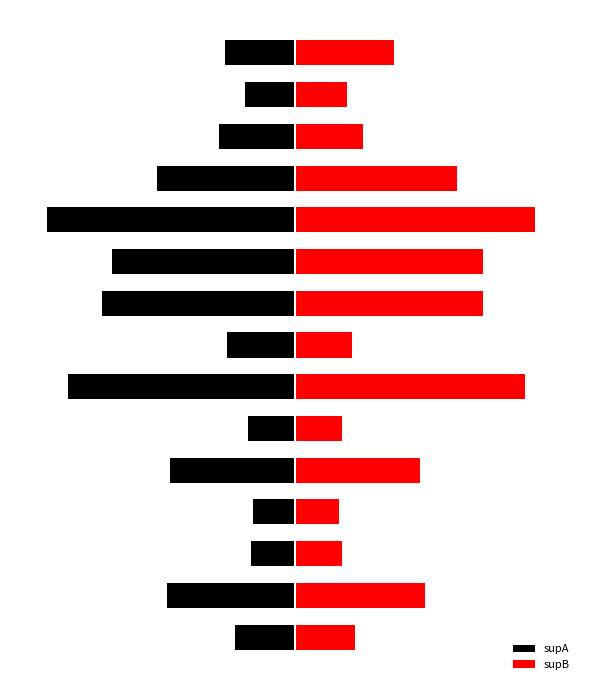

What is the value of the supA bar at the 9th from the left?

-74